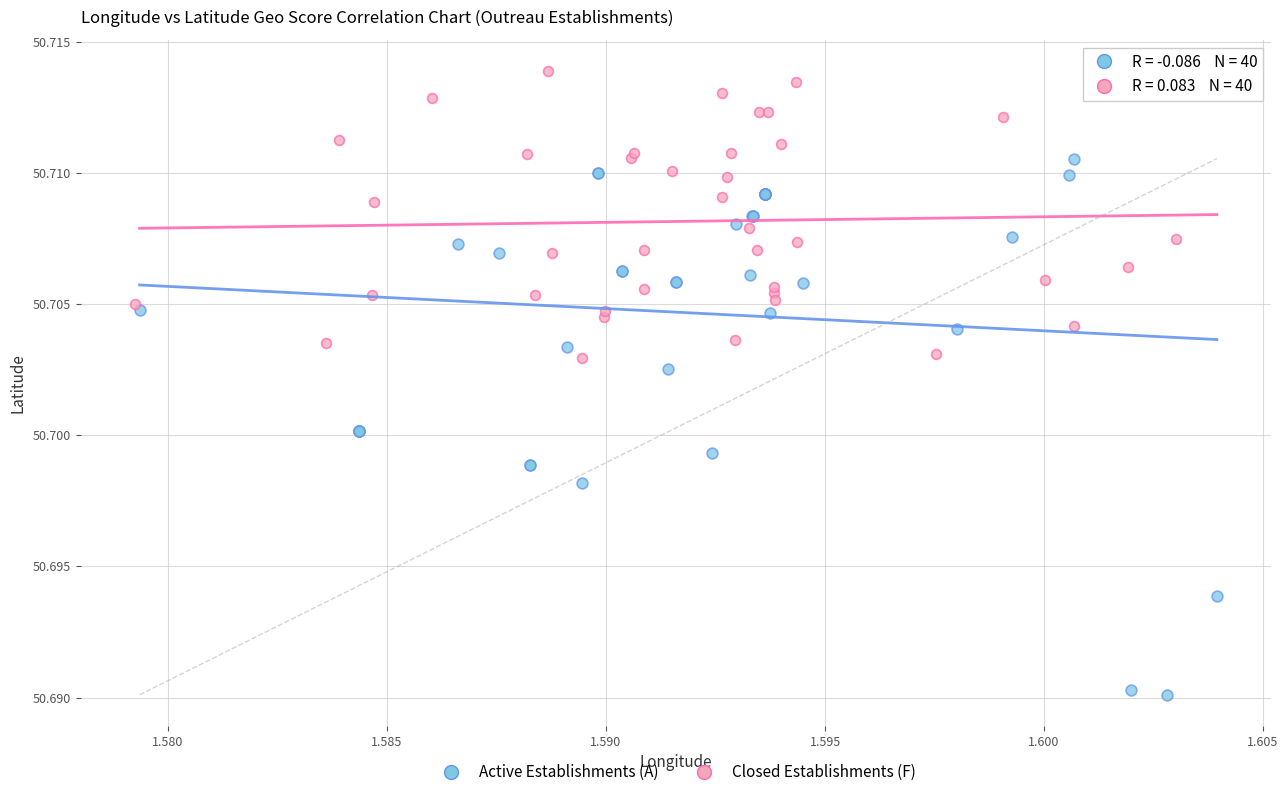

Which series reaches the maximum Y coordinate?

Closed Establishments (F)